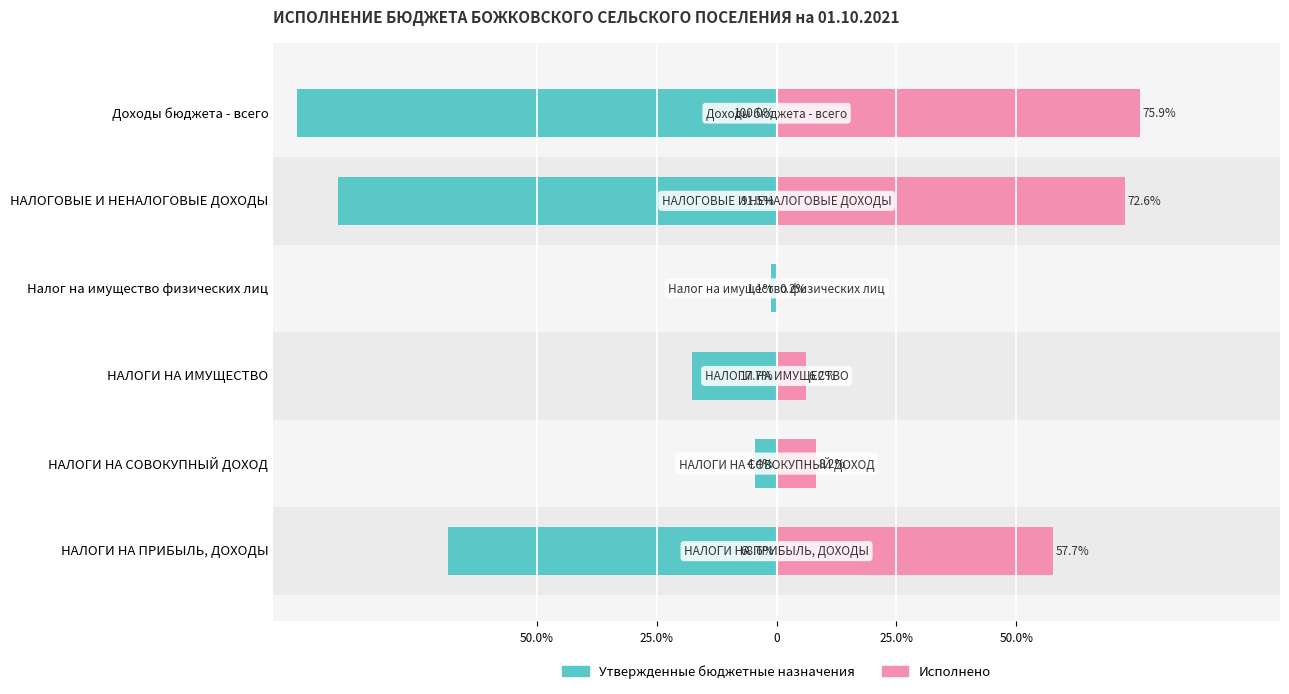

List the series in order of their overall mean, lowest first.

Утвержденные бюджетные назначения, Исполнено